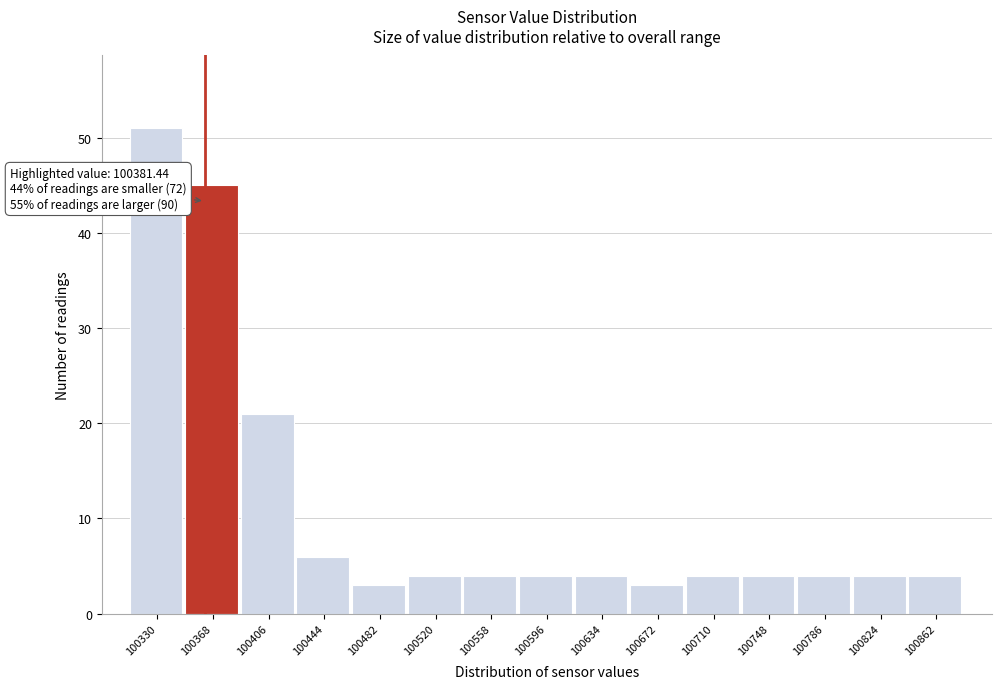

Reading right to left, transcribe all the data shown in this chart.

4	4	4	4	4	3	4	4	4	4	3	6	21	45	51